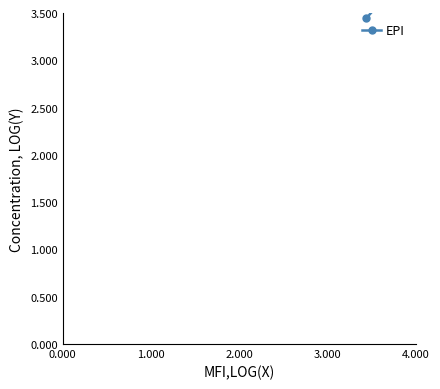

True or false: the data shows 5.6 at 1.000.

False